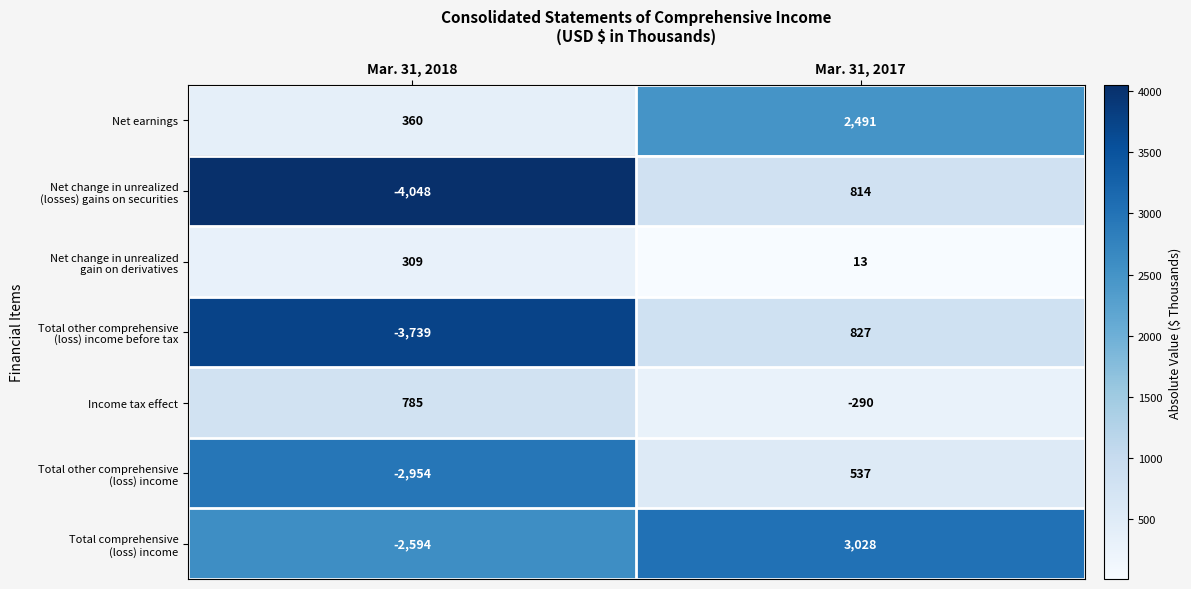

What is the total value across all series at Mar. 31, 2017?

7420